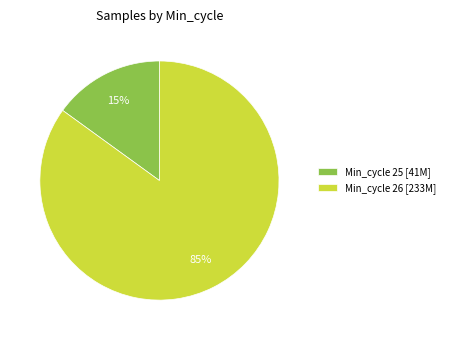

Which slice represents more than half of the pie?

Min_cycle 26 [233M]